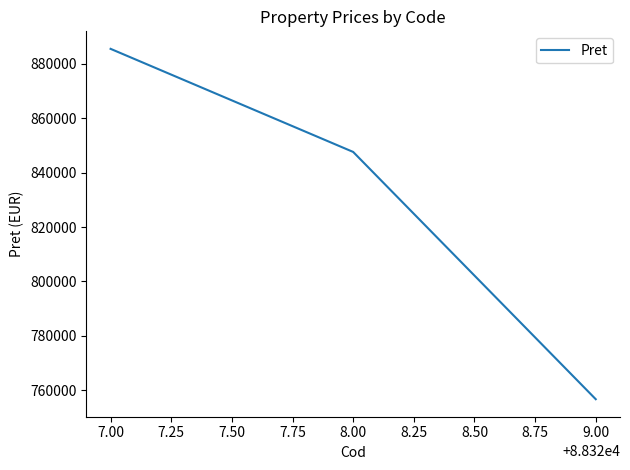

At which label is the value closest to 821115?

8.00